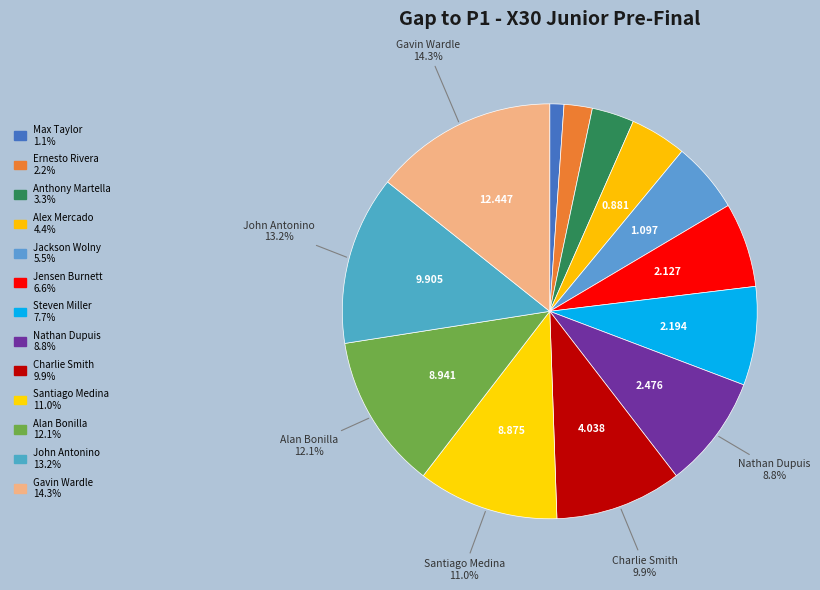

How many segments does this pie chart have?

13